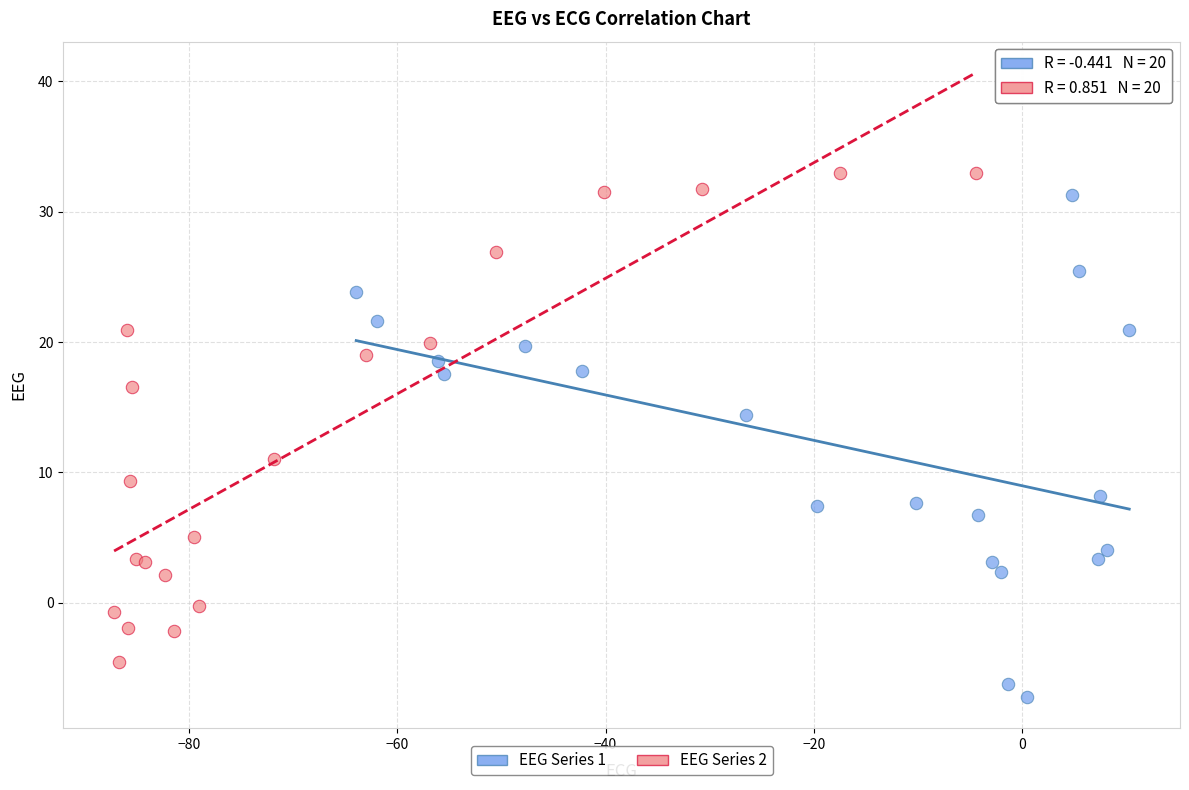

Which series contains the lowest Y value?

EEG Series 1